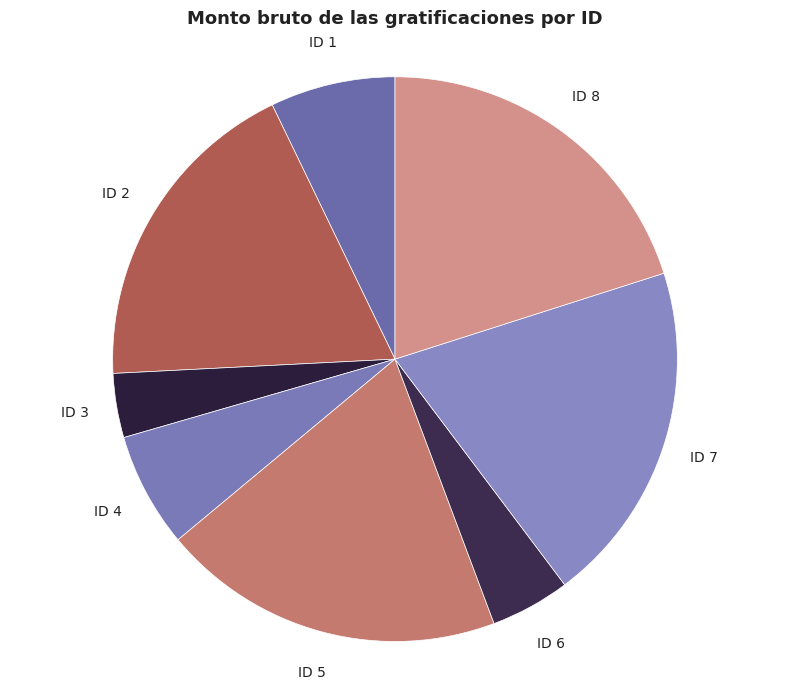

Does any single category account for the majority?

No